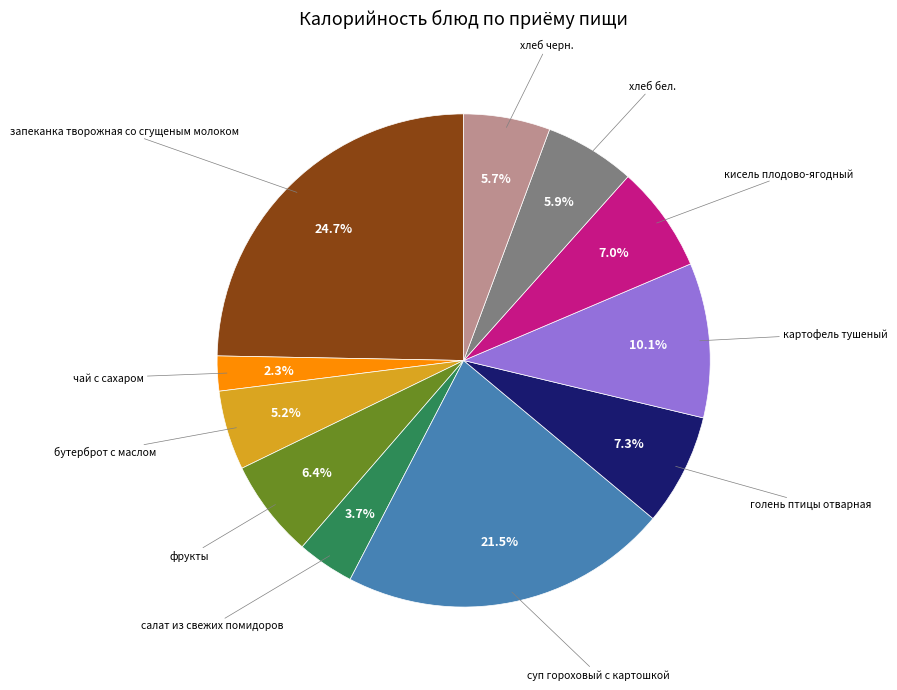

Does any single category account for the majority?

No